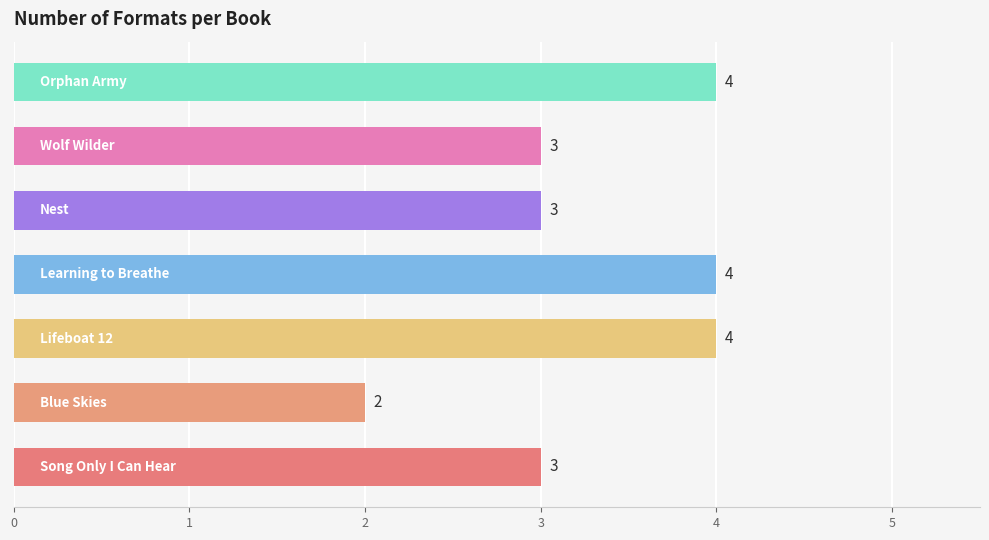

How many values are between 3 and 4?

6